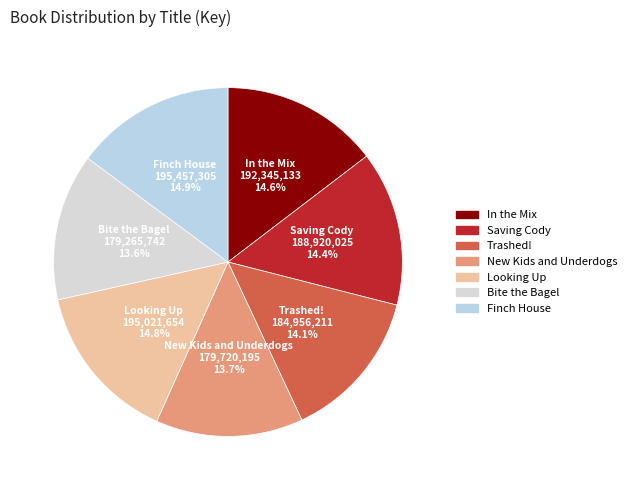

Is it true that Bite the Bagel is 23% of the pie?

False